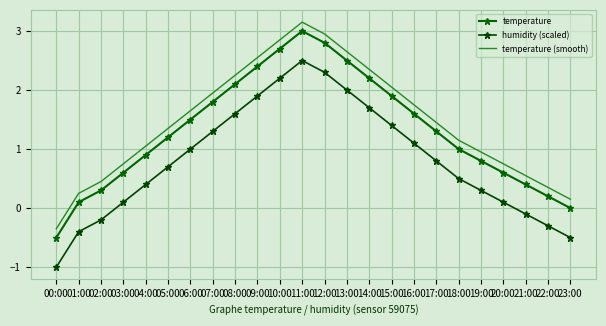

Reading left to right, what are all the values shown in this chart?

temperature: -0.5	0.1	0.3	0.6	0.9	1.2	1.5	1.8	2.1	2.4	2.7	3.0	2.8	2.5	2.2	1.9	1.6	1.3	1.0	0.8	0.6	0.4	0.2	0.0
humidity (scaled): -1.0	-0.4	-0.2	0.1	0.4	0.7	1.0	1.3	1.6	1.9	2.2	2.5	2.3	2.0	1.7	1.4	1.1	0.8	0.5	0.3	0.1	-0.1	-0.3	-0.5
temperature (smooth): -0.3	0.2	0.4	0.8	1.1	1.3	1.6	1.9	2.2	2.5	2.9	3.1	2.9	2.6	2.4	2.0	1.8	1.4	1.1	1.0	0.8	0.6	0.3	0.1